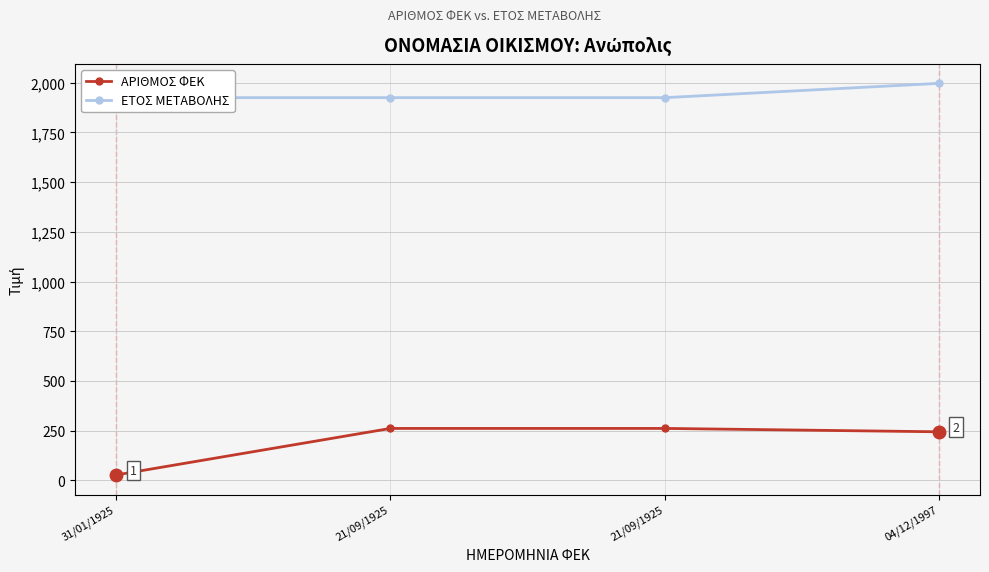

What is the average value of the ΕΤΟΣ ΜΕΤΑΒΟΛΗΣ series?

1943